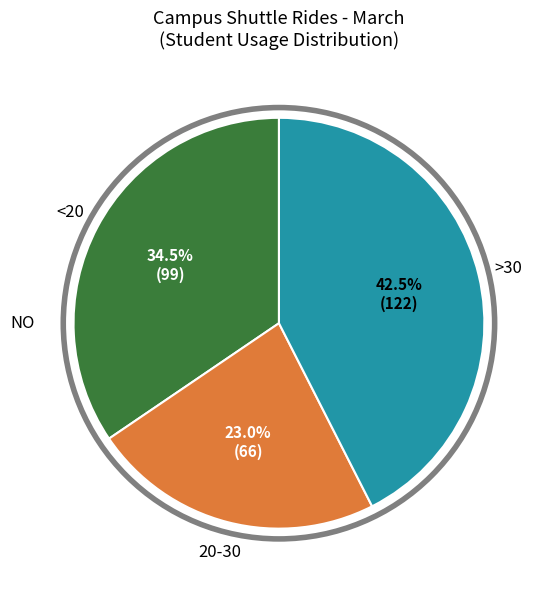

Which slice is the smallest?

20-30